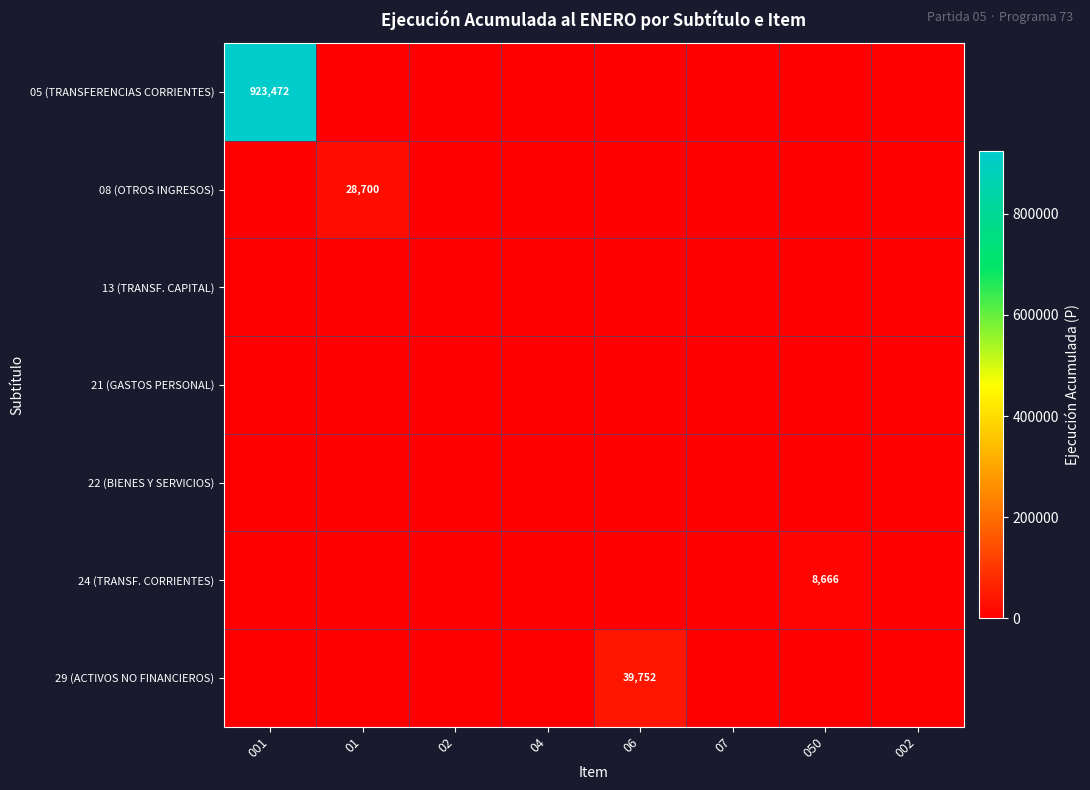

At which label does 29 (ACTIVOS NO FINANCIEROS) reach its peak?

06